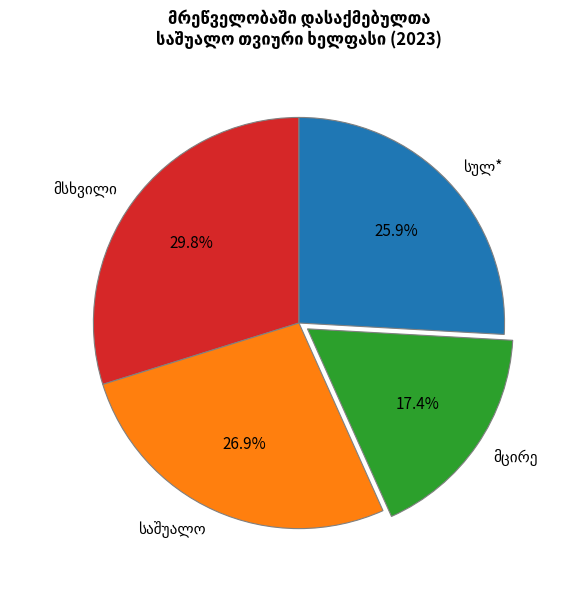

Is there a majority slice in this chart?

No